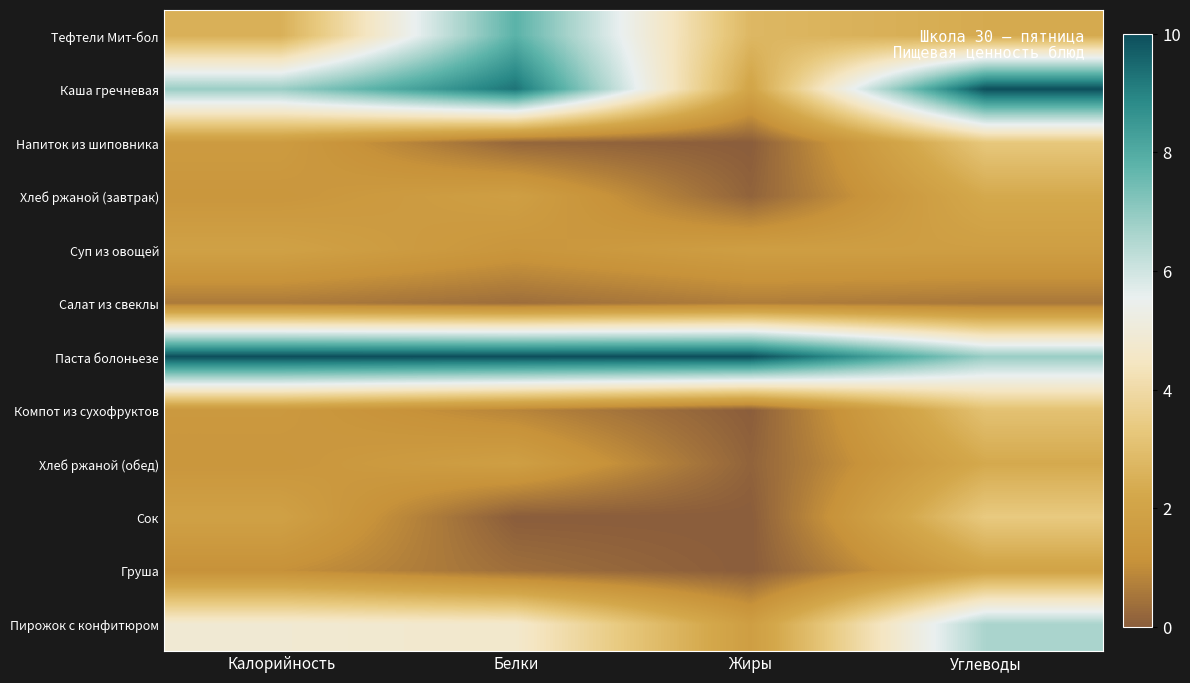

At which category is the sum across all series the highest?

Углеводы